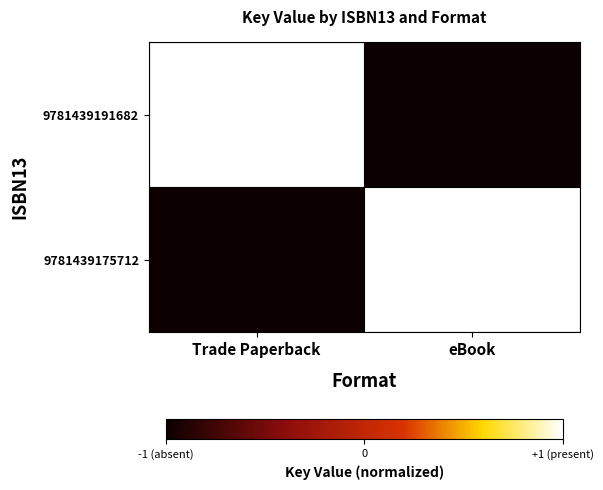

Reading left to right, list all the values displayed in this chart.

9781439191682: Trade Paperback=1	eBook=-1
9781439175712: Trade Paperback=-1	eBook=1